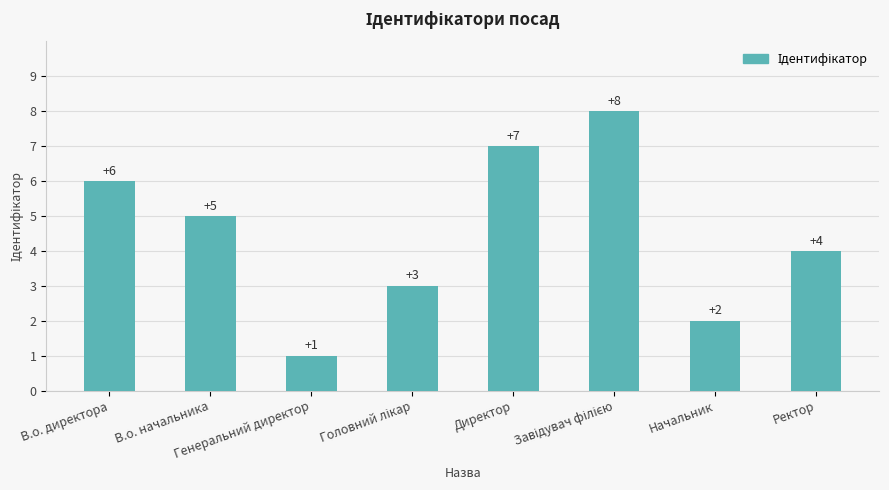

At which label is the value closest to 4?

Ректор